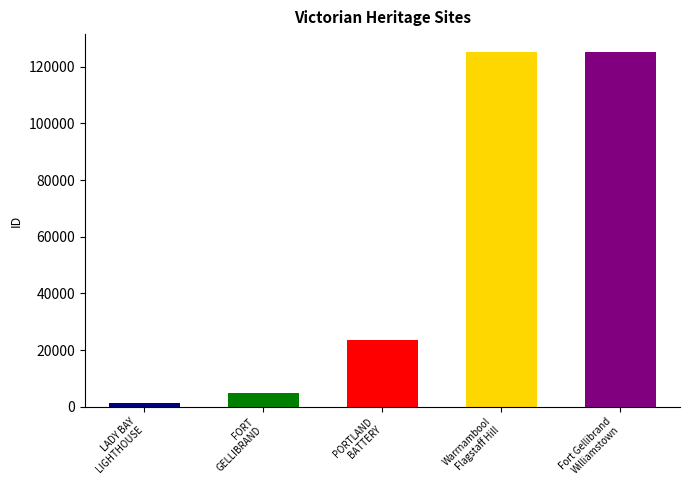

What is the change in value from LADY BAY
LIGHTHOUSE to PORTLAND
BATTERY?

+22539